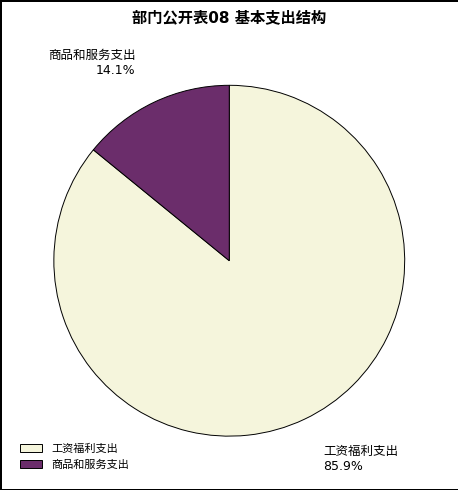

How many segments does this pie chart have?

2